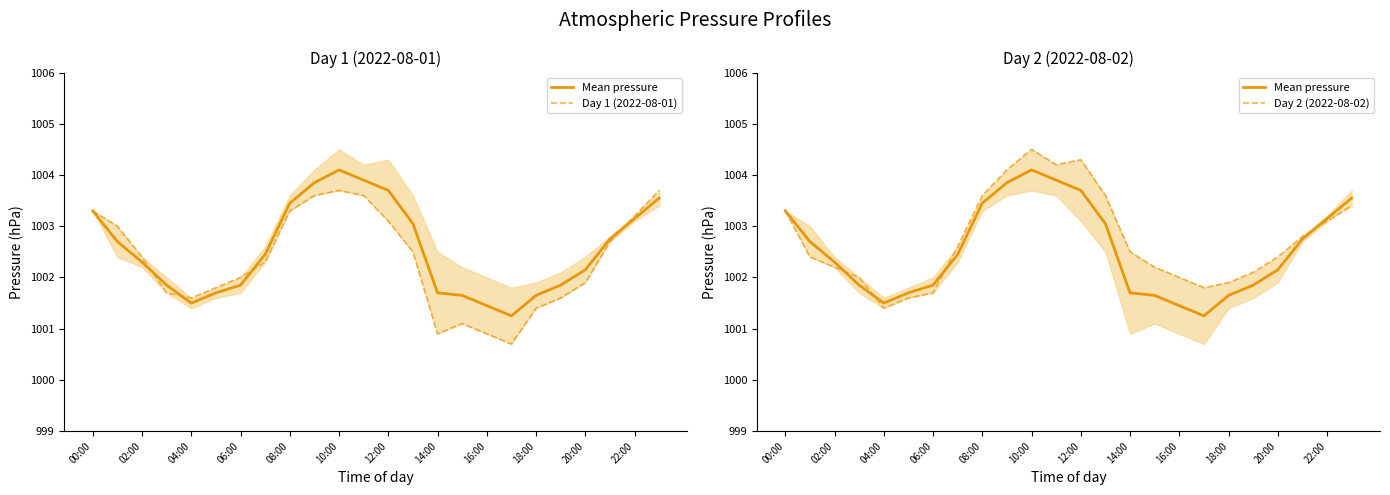

Between 18:00 and 17, which is larger?

18:00